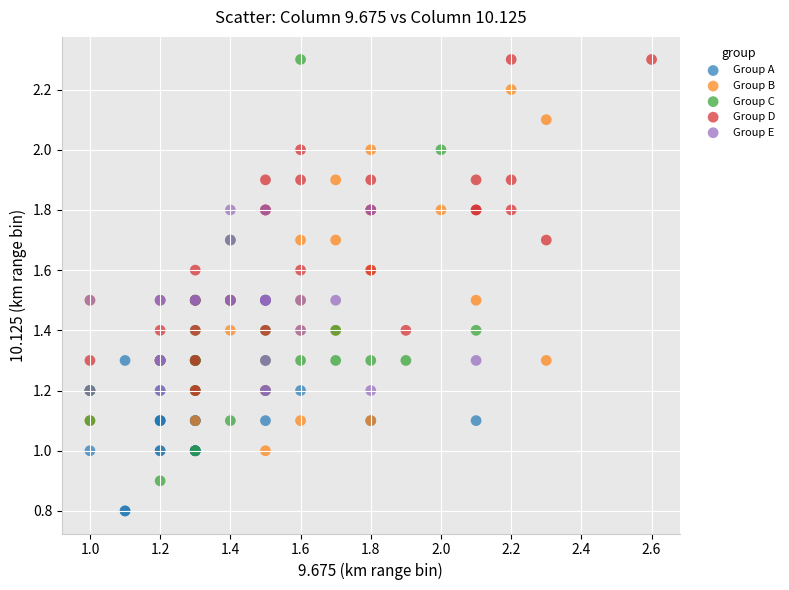

Which series has the largest Y range (max minus min)?

Group C